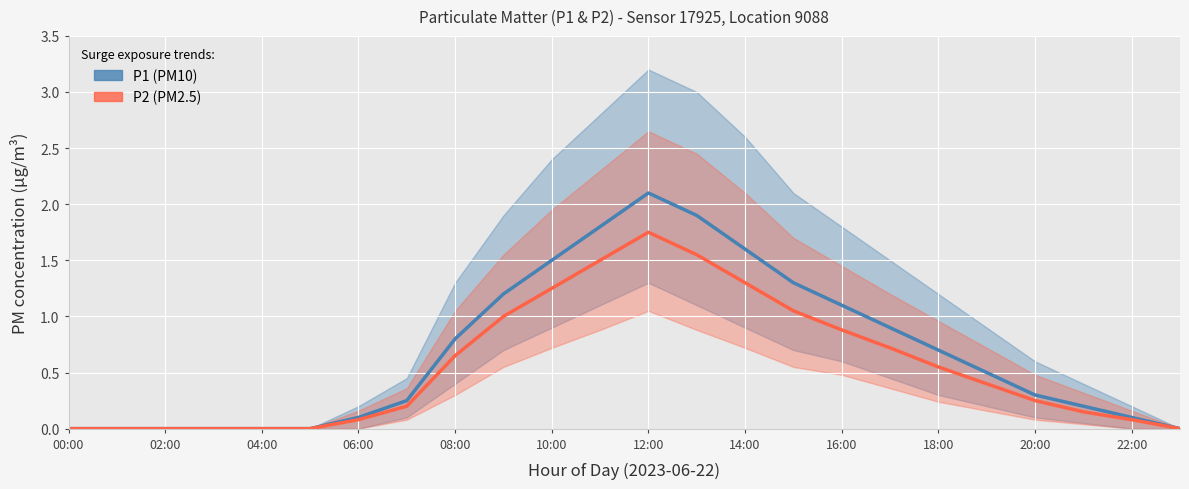

At which label is P1 closest to 1?

17